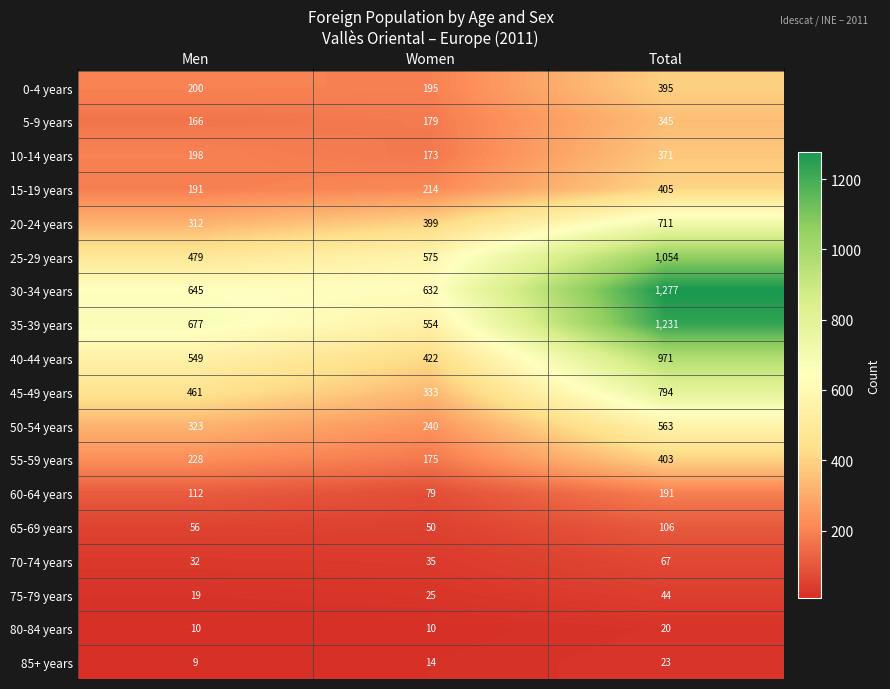

At which label is 5-9 years closest to 255?

Women